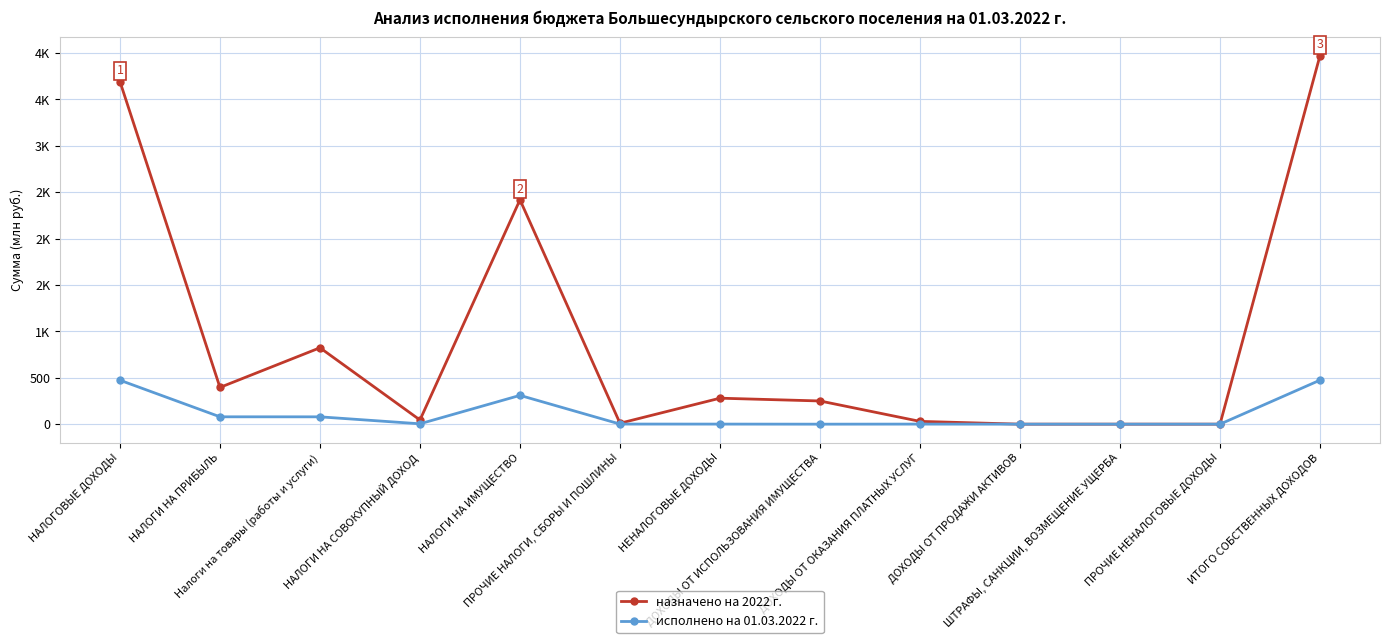

True or false: назначено на 2022 г. has more than 0 interior local peaks.

True